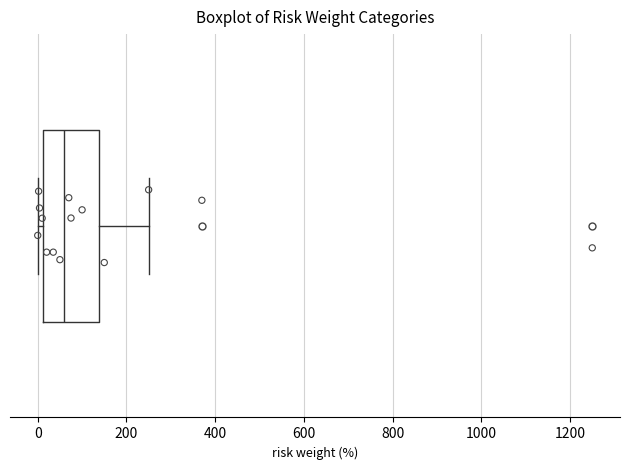

Read this box plot against the x-axis: the position of the median line, the range covered by the box, and the ends of both whiskers. The values are not printed on the chart, so give them approximately, as read against the axis.

median 60, box 20 to 140, whiskers 0 to 260